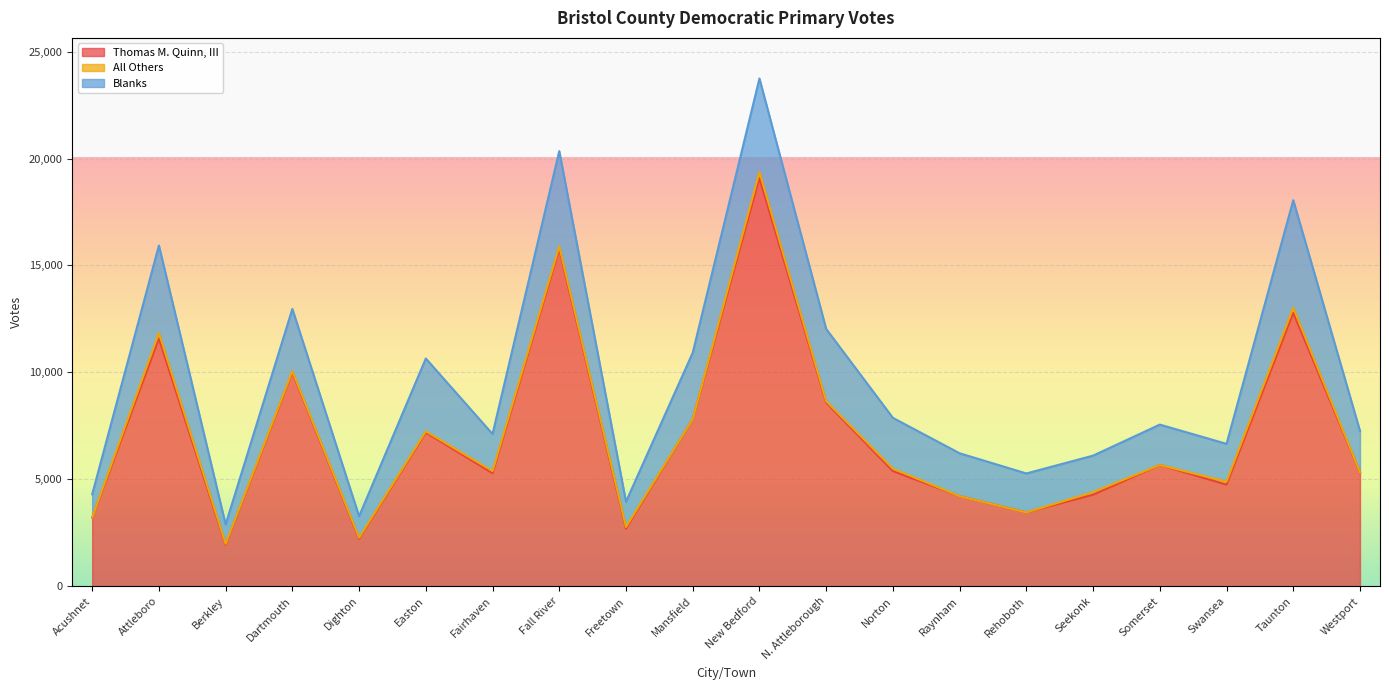

Which series has the largest total across all categories?

Thomas M. Quinn, III